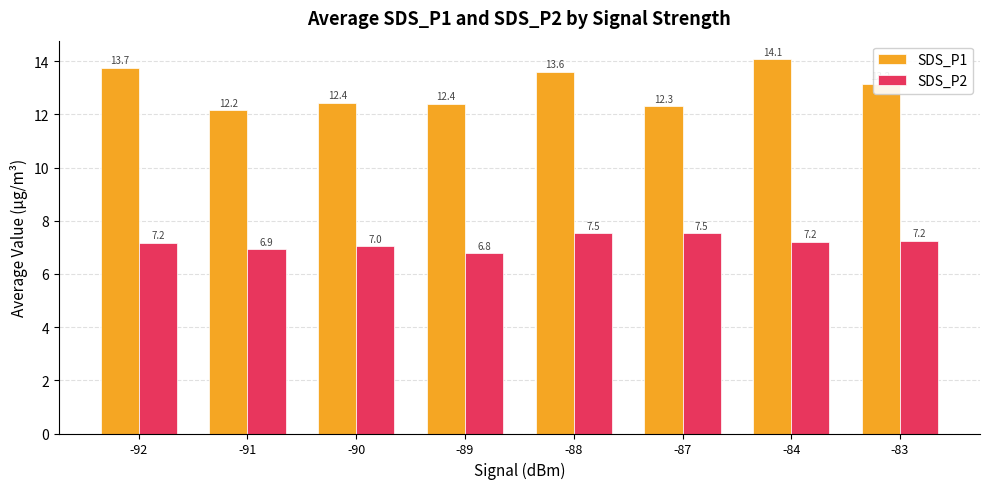

At which category is the sum across all series the highest?

-84